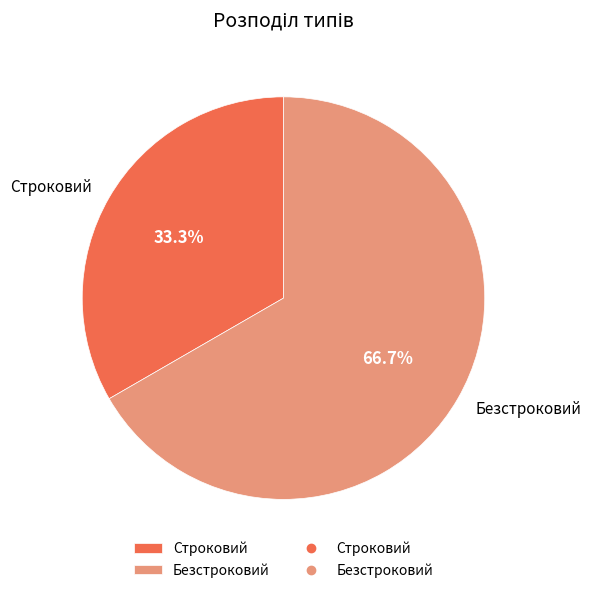

What is the largest slice in the pie chart?

Безстроковий